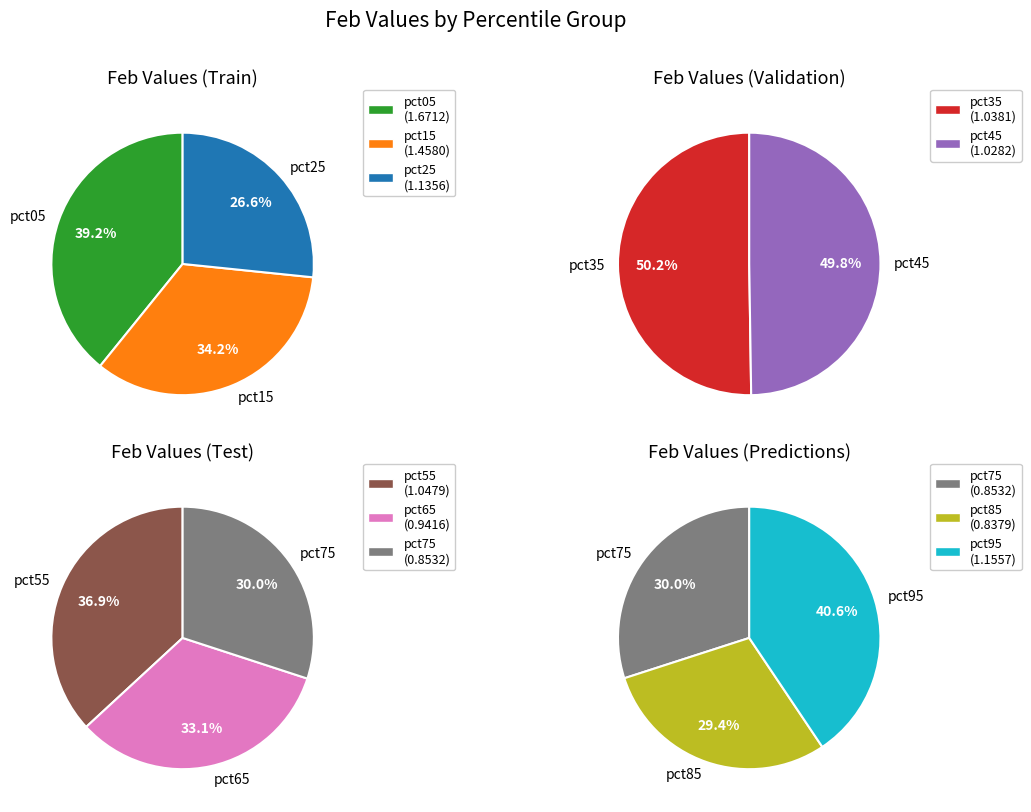

The pct35 slice represents 16% of the pie. True or false?

False